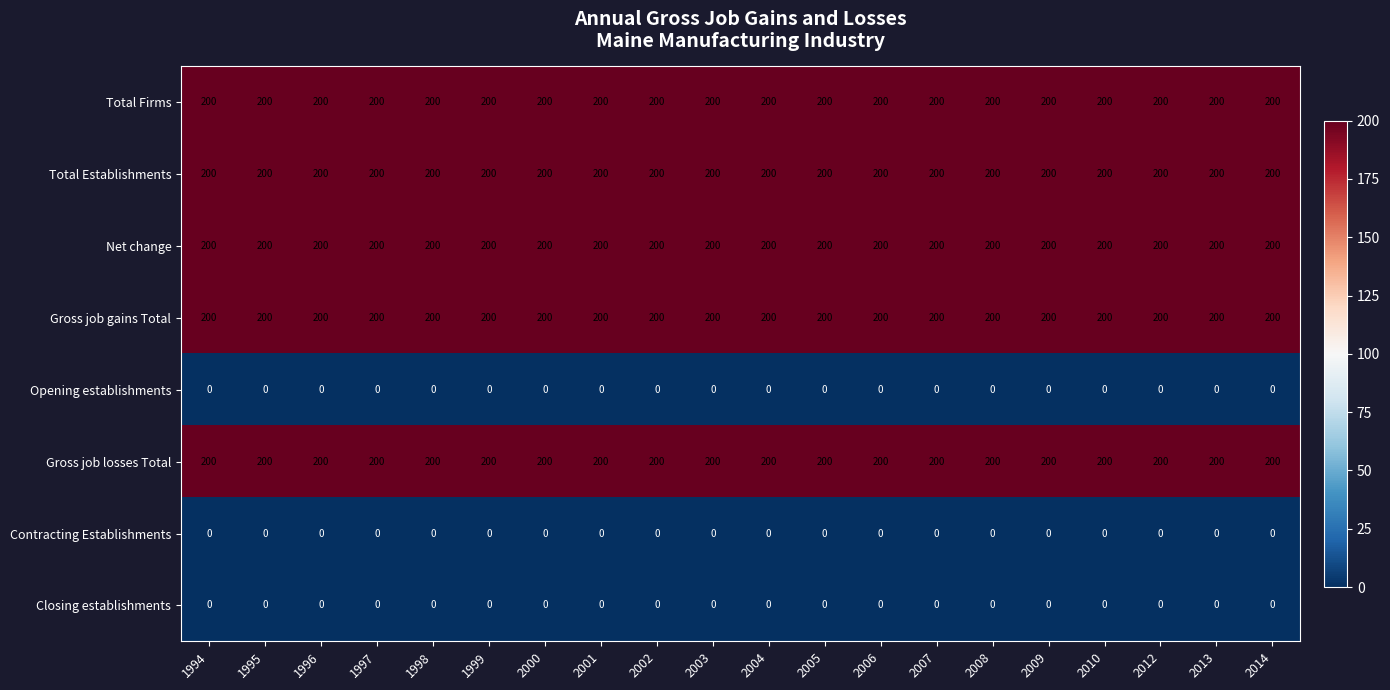

What is the total value across all series at 2004?

1000